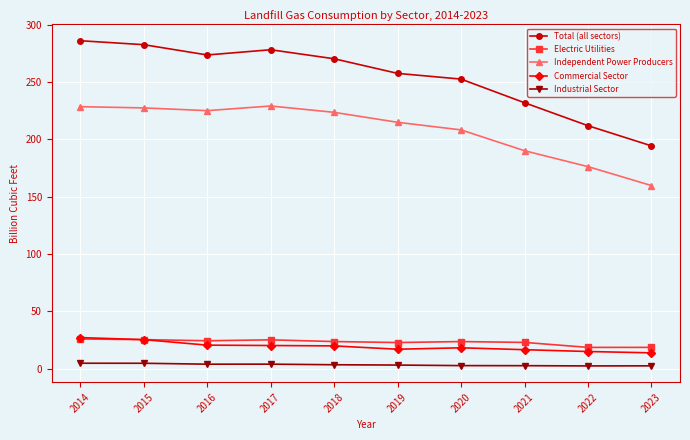

What is the difference between the maximum and minimum values in the Electric Utilities series?

7.3